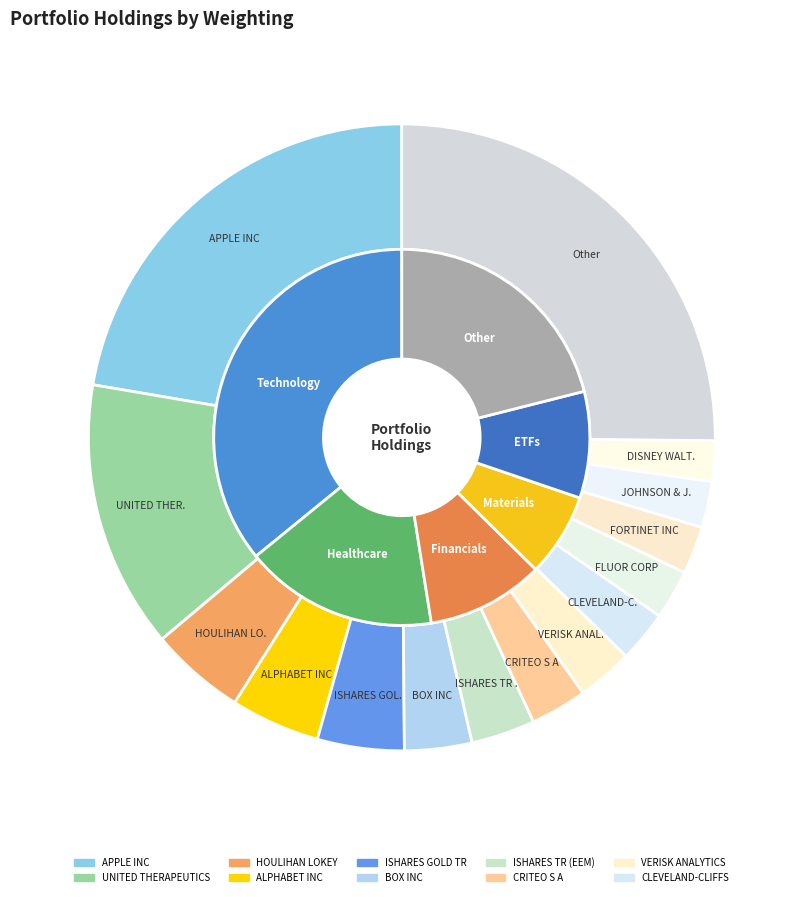

Count the number of slices in the pie.

15